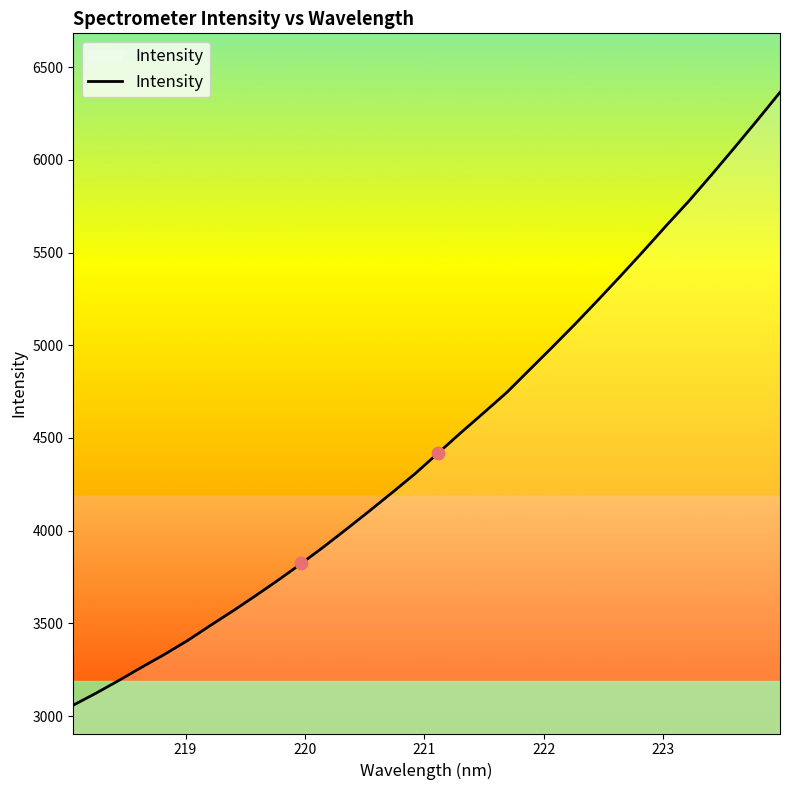

What is the minimum value shown in the chart?

3058.9